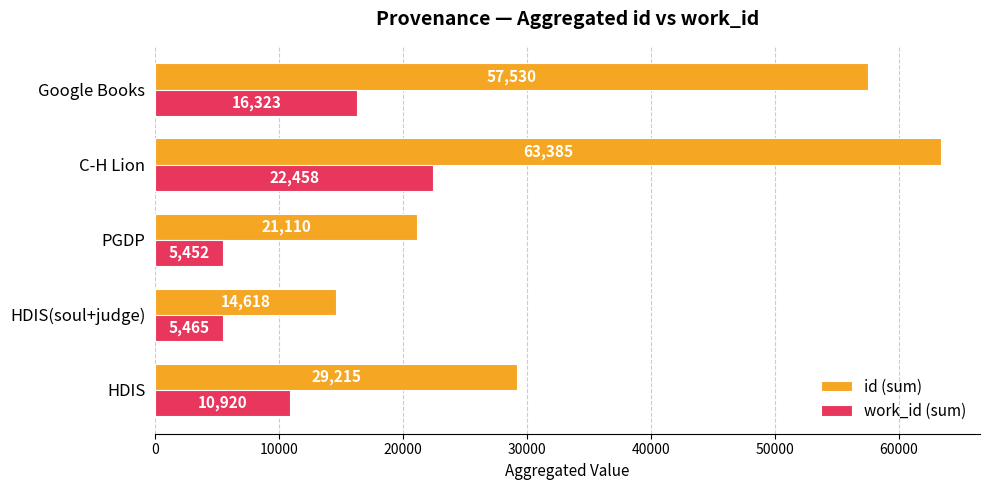

What is the difference between the work_id (sum) values at HDIS and C-H Lion?

11538